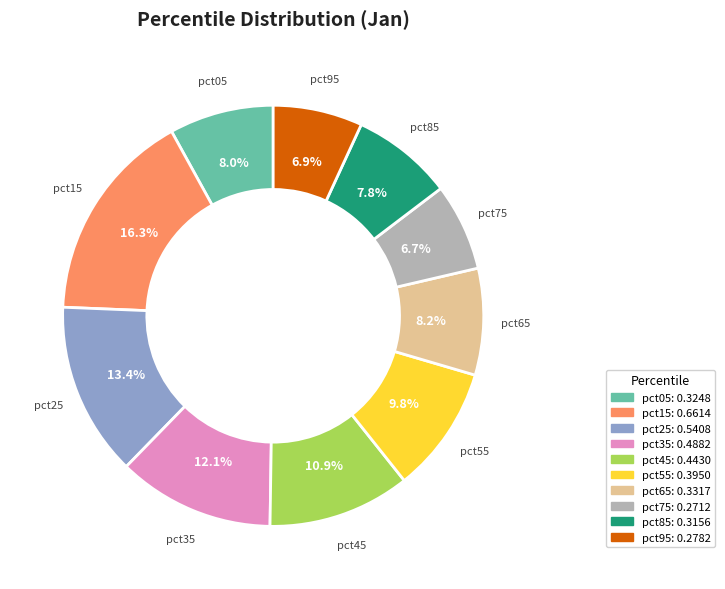

How many segments does this pie chart have?

10